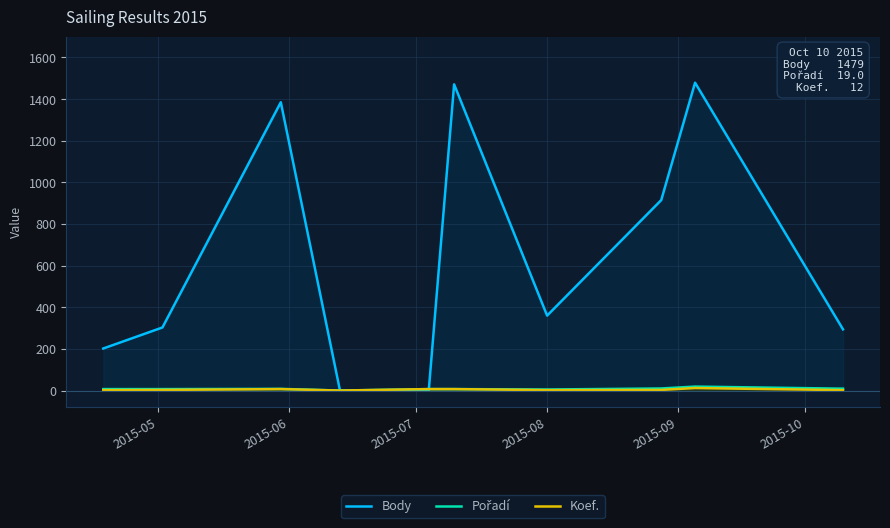

At how many categories does at least one series exceed 301?

6